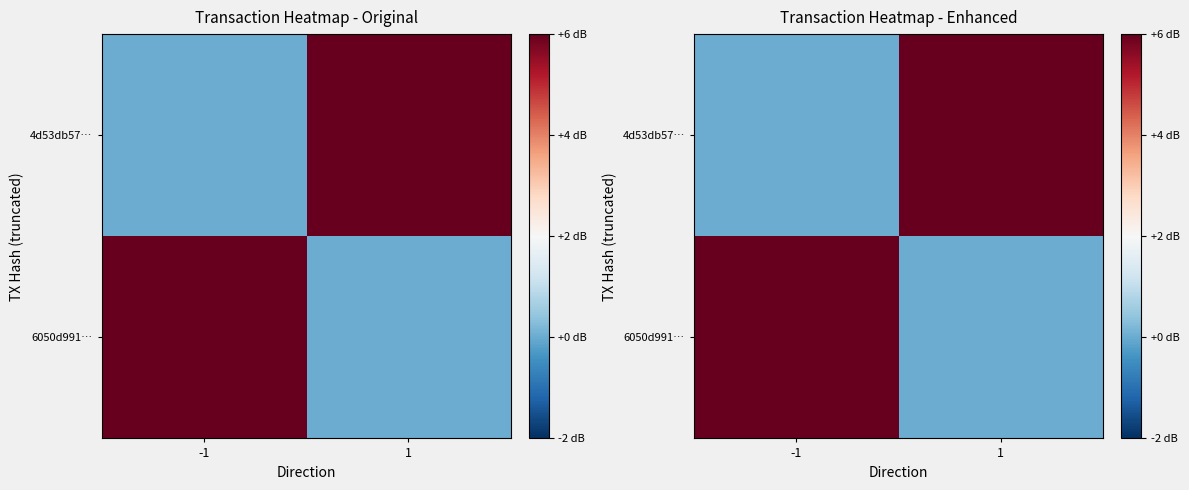

At 1, list the series in order from largest to smallest.

4d53db57…, 6050d991…